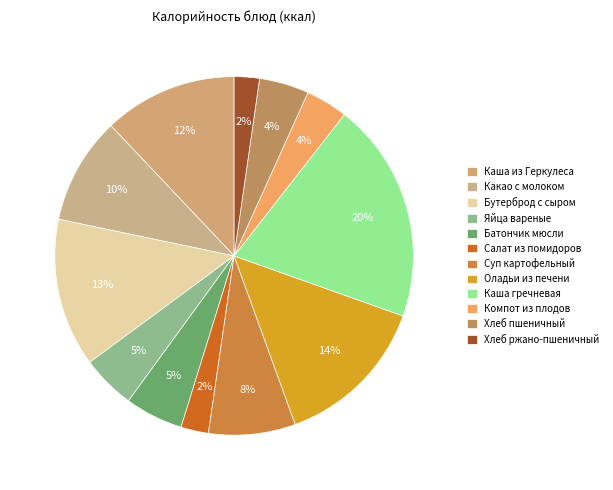

How much of the chart is everything except Салат из помидоров?

97.5%